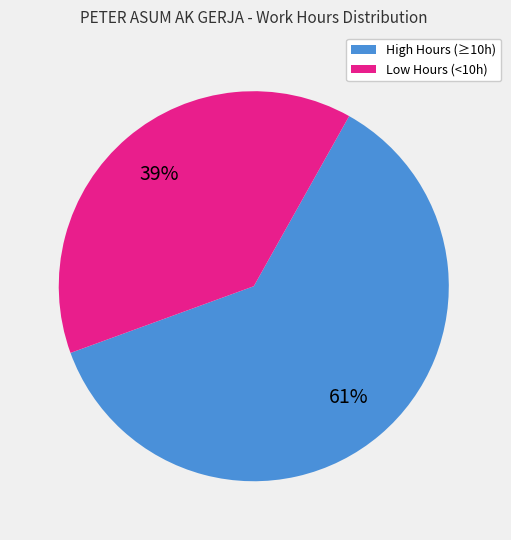

Does any single category account for the majority?

Yes